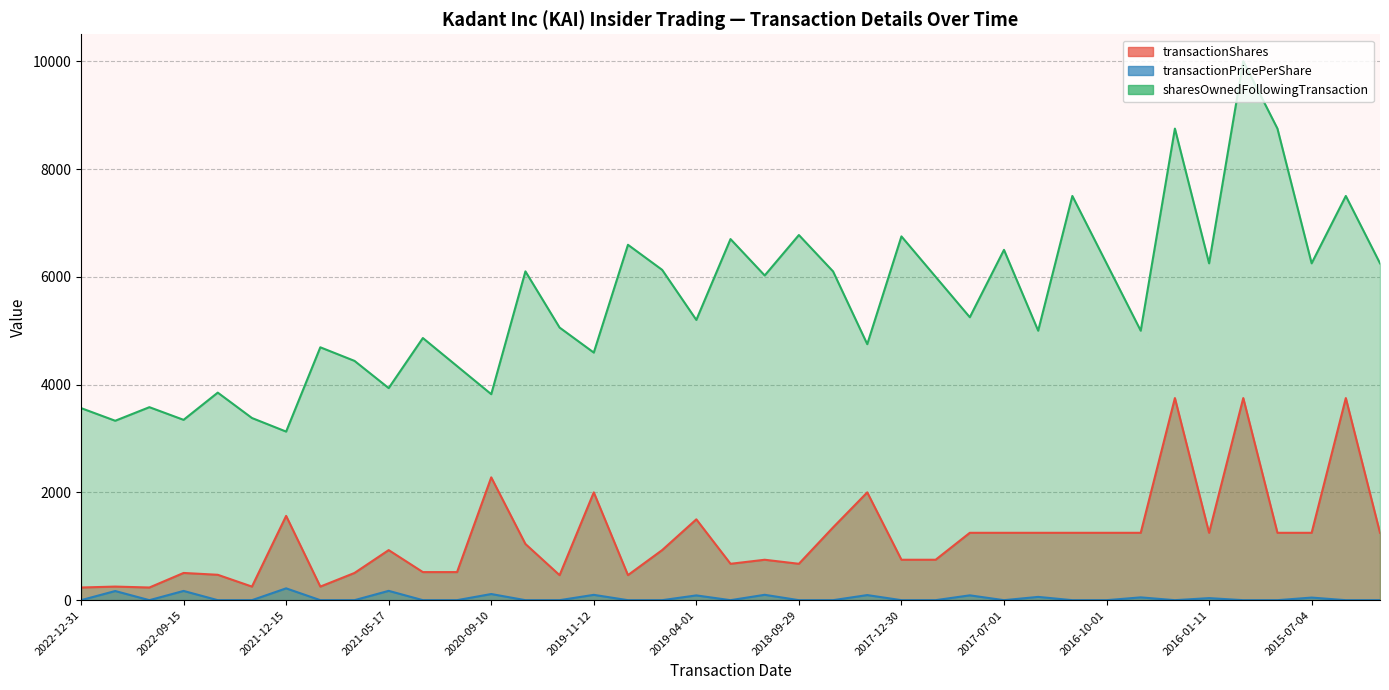

How many positive values does the transactionPricePerShare series have?

14